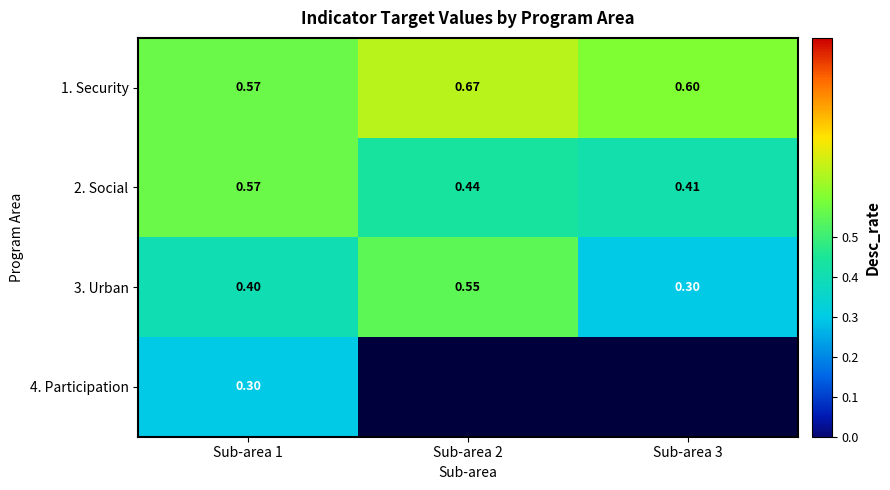

What is the minimum value shown in the chart?

0.3